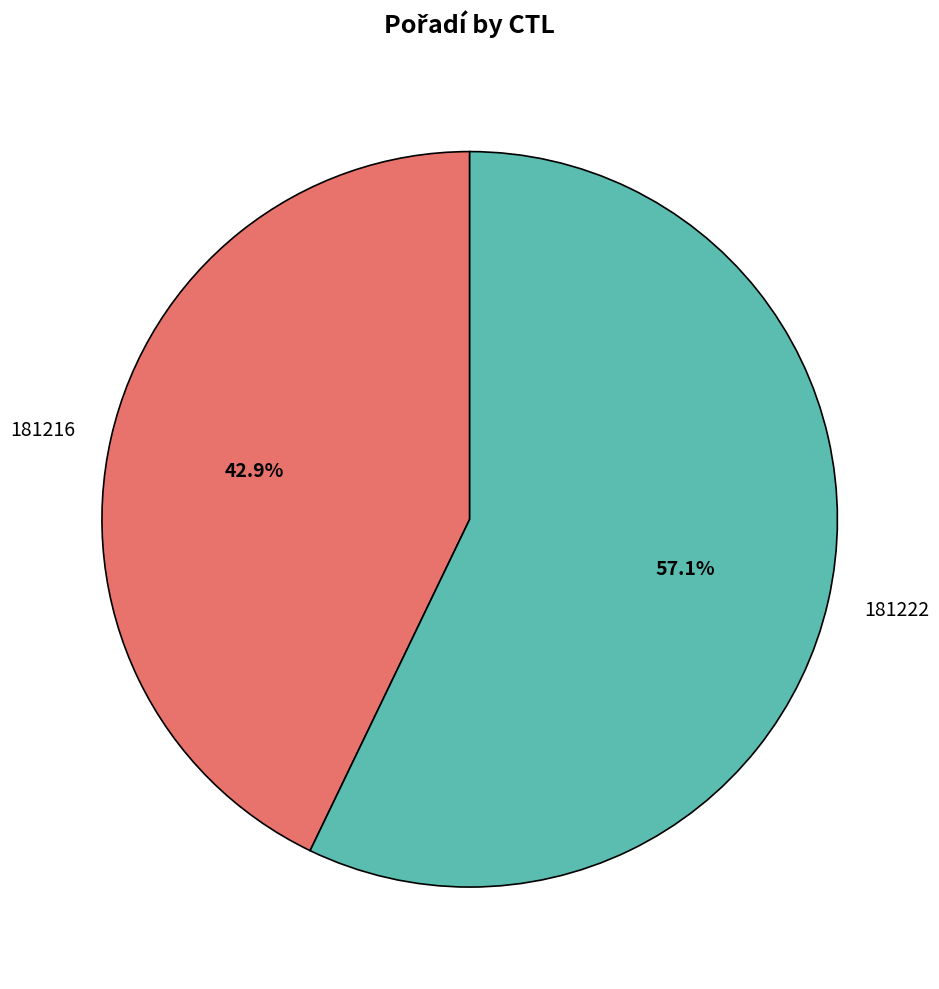

To the nearest percent, what is the difference between the largest and smallest slice percentages?

14%